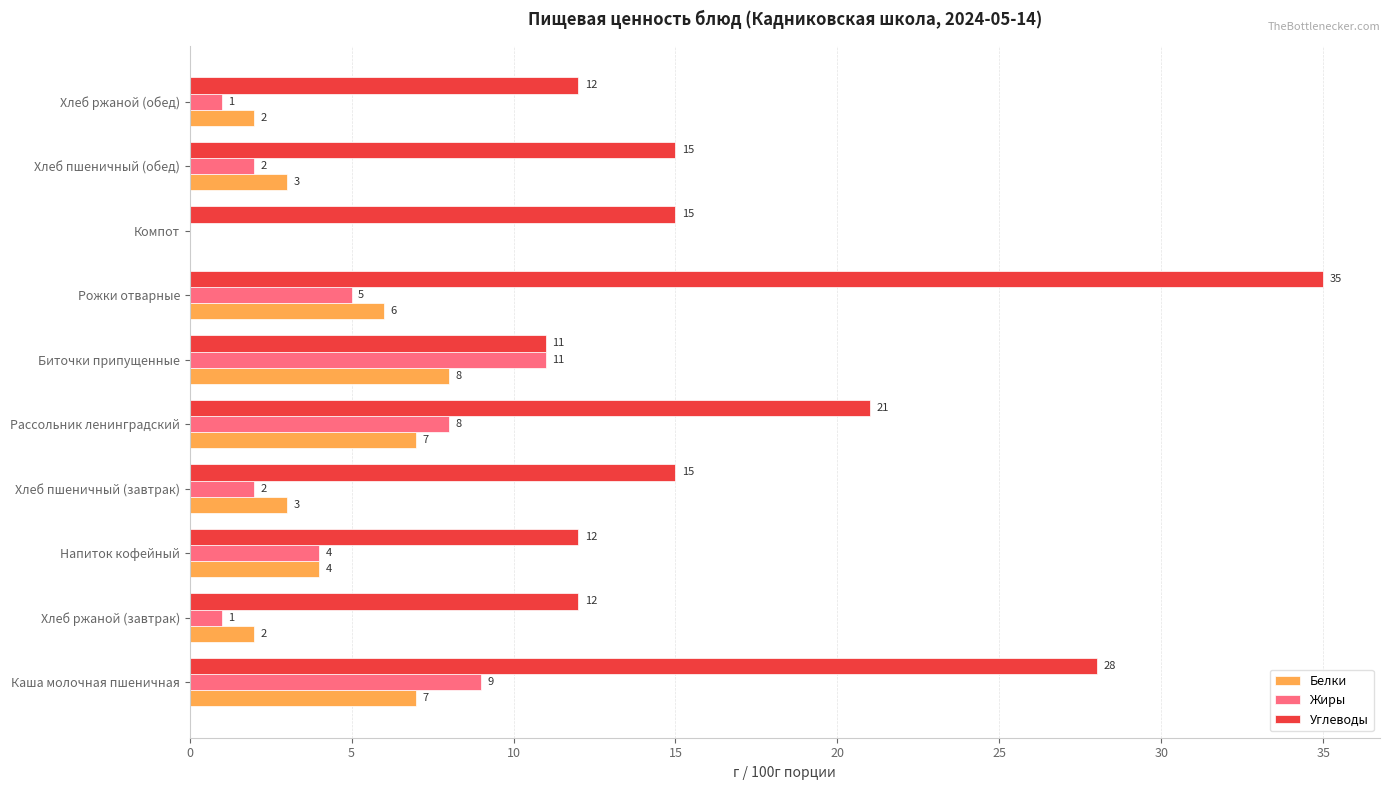

What is the sum of all Жиры values?

43